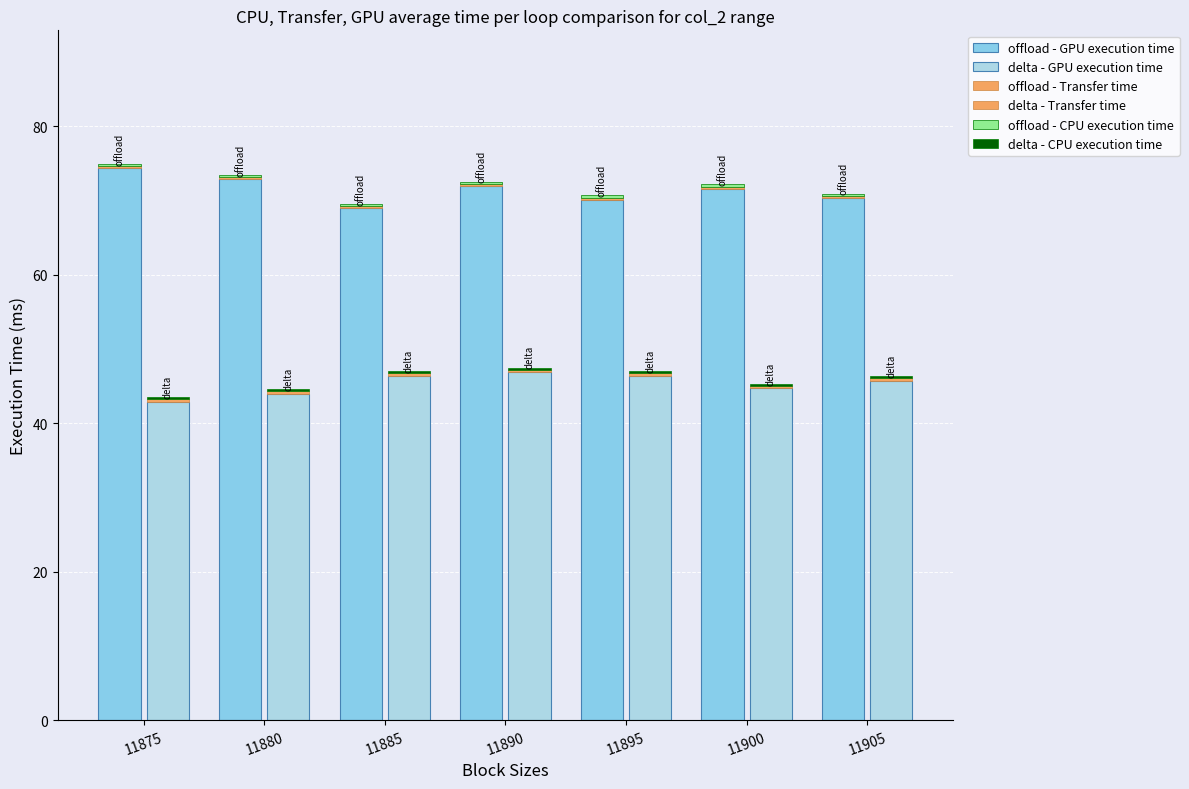

At which label is offload - GPU execution time closest to 71?

11900